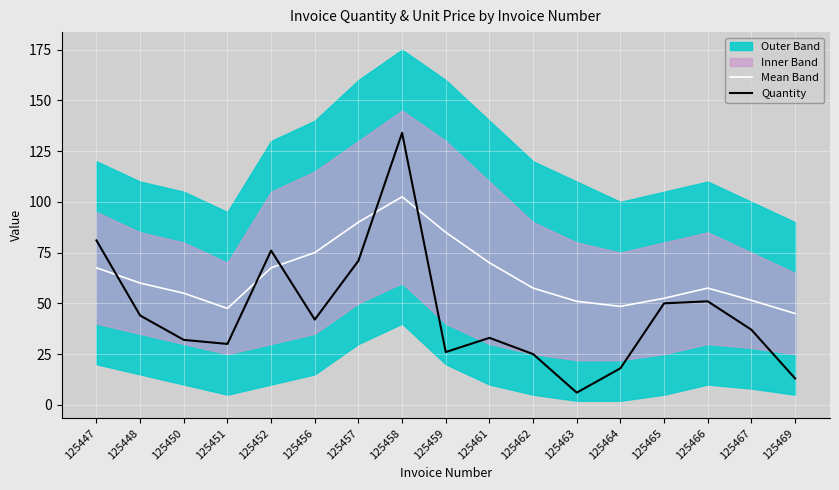

How many lines are shown in the chart?

2